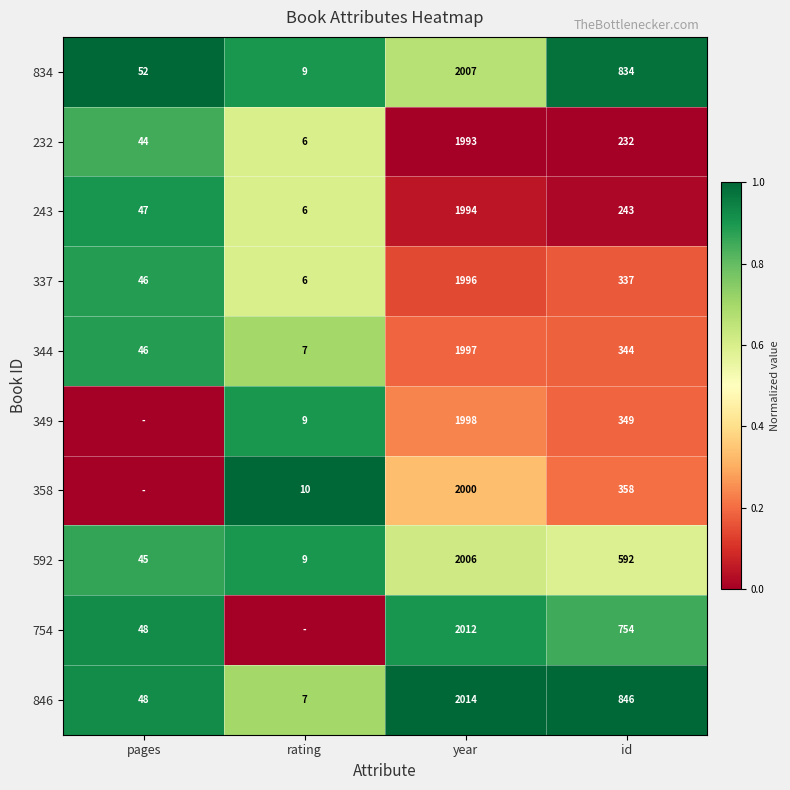

Is the value of 344 at rating greater than the value of 846 at pages?

No